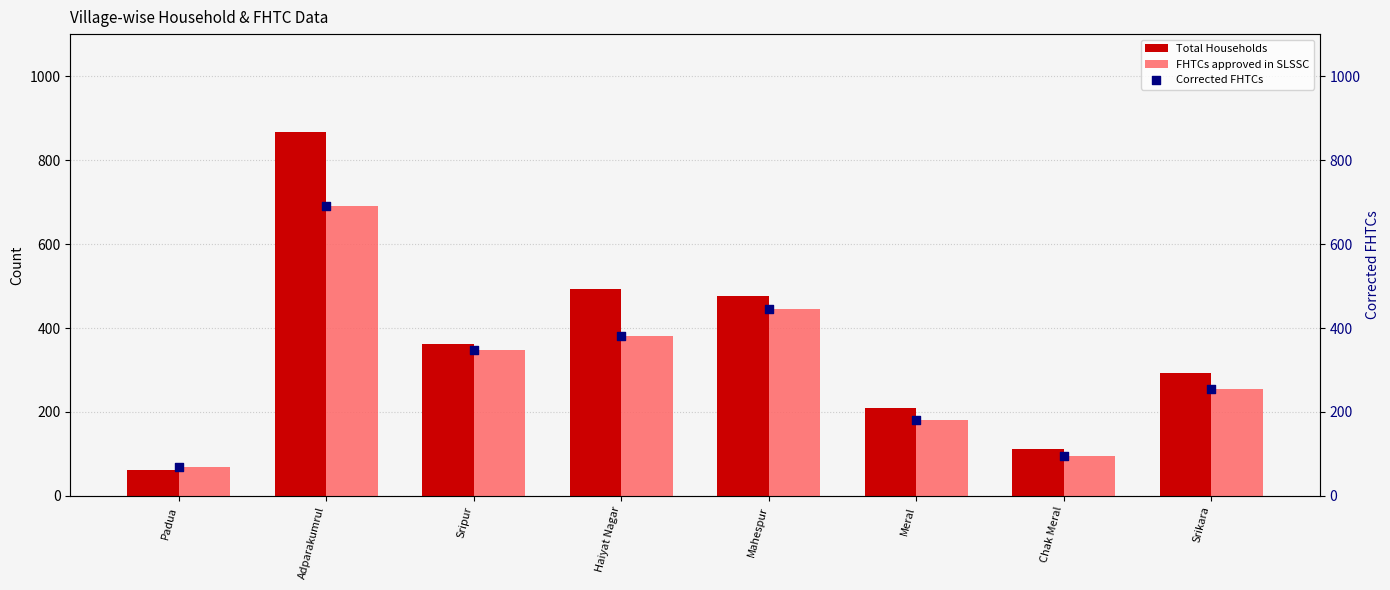

What is the total value across all series at Sripur?

1058